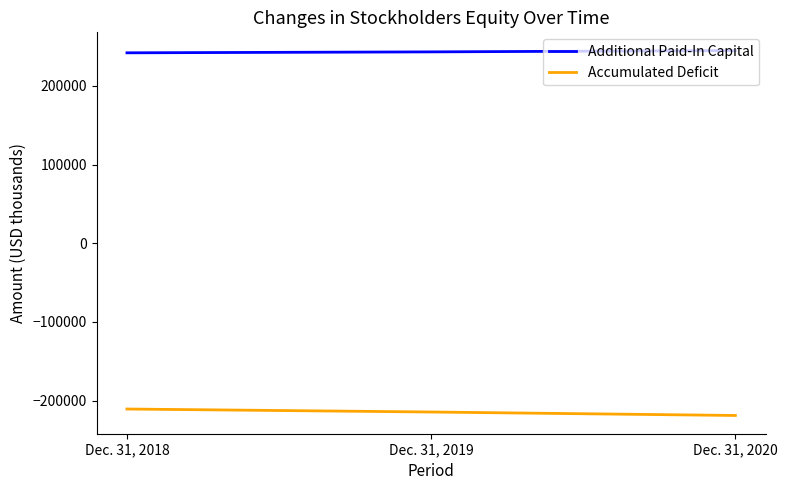

How many Additional Paid-In Capital values are between 241988 and 244831?

3